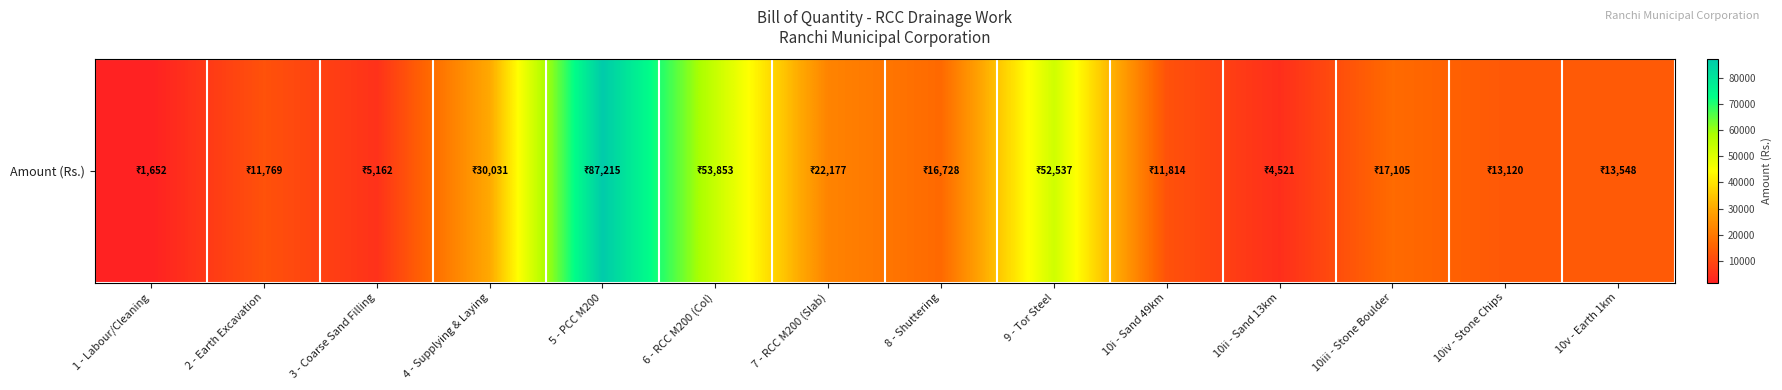

What is the minimum value shown in the chart?

1652.0